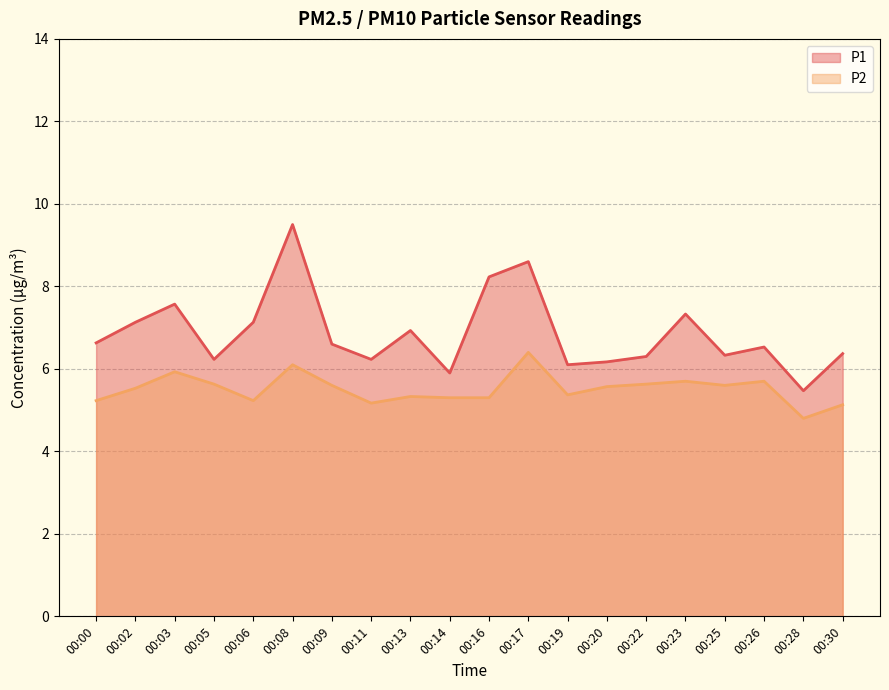

Reading left to right, transcribe all the data shown in this chart.

P1: 00:00=6.6	00:02=7.1	00:03=7.6	00:05=6.2	00:06=7.1	00:08=9.5	00:09=6.6	00:11=6.2	00:13=6.9	00:14=5.9	00:16=8.2	00:17=8.6	00:19=6.1	00:20=6.2	00:22=6.3	00:23=7.3	00:25=6.3	00:26=6.5	00:28=5.5	00:30=6.4
P2: 00:00=5.2	00:02=5.5	00:03=5.9	00:05=5.6	00:06=5.2	00:08=6.1	00:09=5.6	00:11=5.2	00:13=5.3	00:14=5.3	00:16=5.3	00:17=6.4	00:19=5.4	00:20=5.6	00:22=5.6	00:23=5.7	00:25=5.6	00:26=5.7	00:28=4.8	00:30=5.1